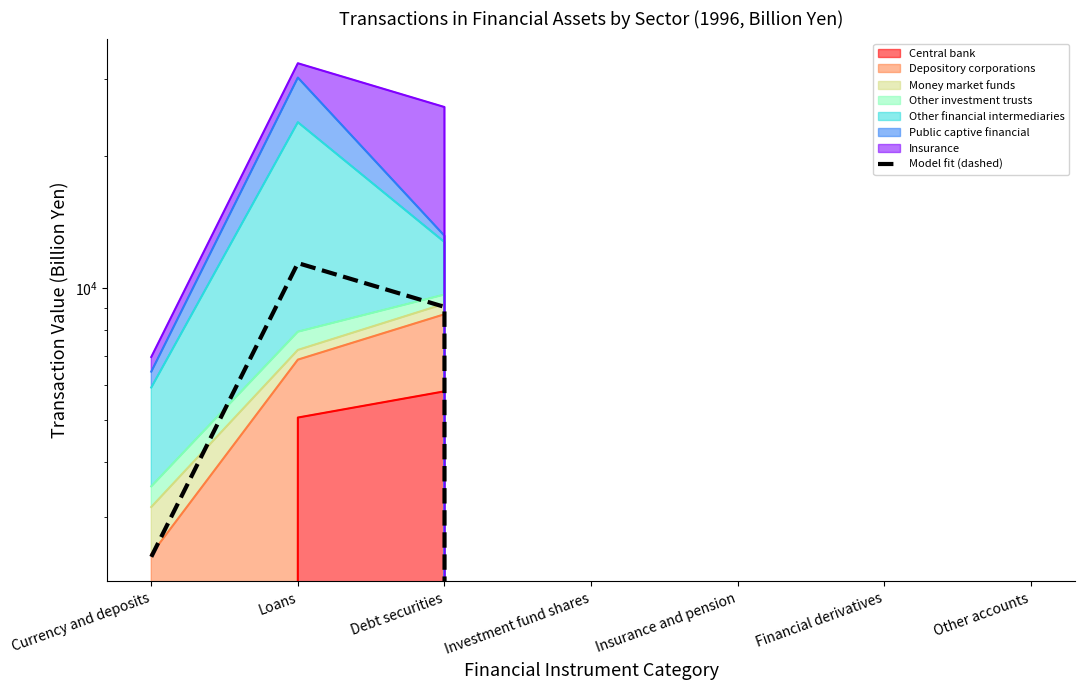

List the labels in order of value, largest first.

Loans, Debt securities, Currency and deposits, Investment fund shares, Insurance and pension, Financial derivatives, Other accounts